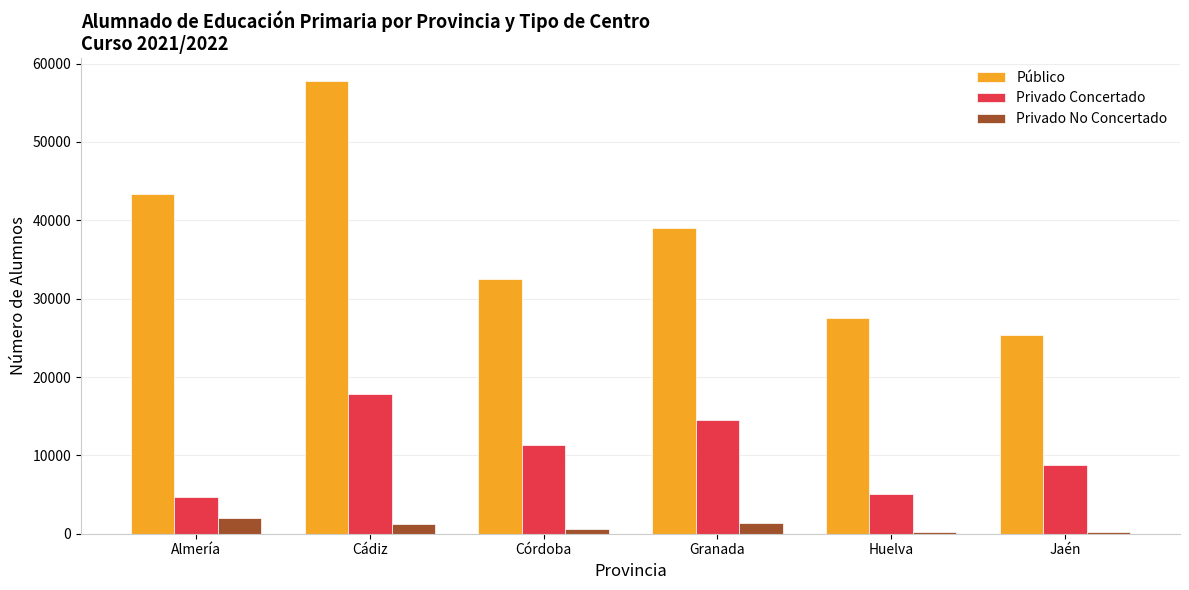

At which category is the sum across all series the highest?

Cádiz